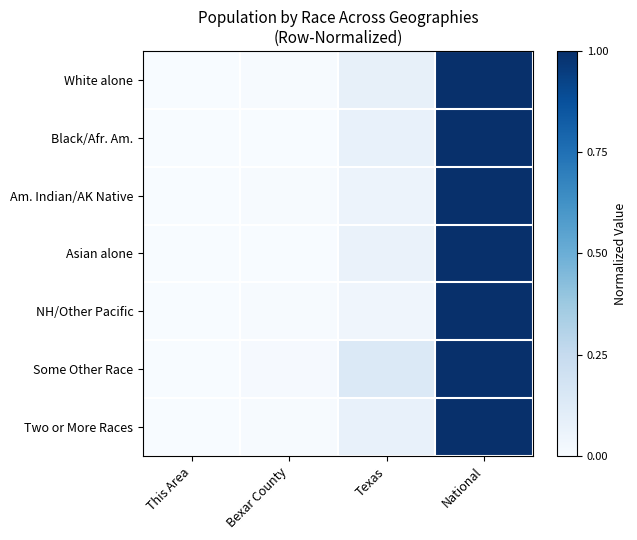

Reading right to left, transcribe all the data shown in this chart.

White alone: National=1.0	Texas=0.1	Bexar County=0.0	This Area=0.0
Black/Afr. Am.: National=1.0	Texas=0.1	Bexar County=0.0	This Area=0.0
Am. Indian/AK Native: National=1.0	Texas=0.1	Bexar County=0.0	This Area=0.0
Asian alone: National=1.0	Texas=0.1	Bexar County=0.0	This Area=0.0
NH/Other Pacific: National=1.0	Texas=0.0	Bexar County=0.0	This Area=0.0
Some Other Race: National=1.0	Texas=0.1	Bexar County=0.0	This Area=0.0
Two or More Races: National=1.0	Texas=0.1	Bexar County=0.0	This Area=0.0